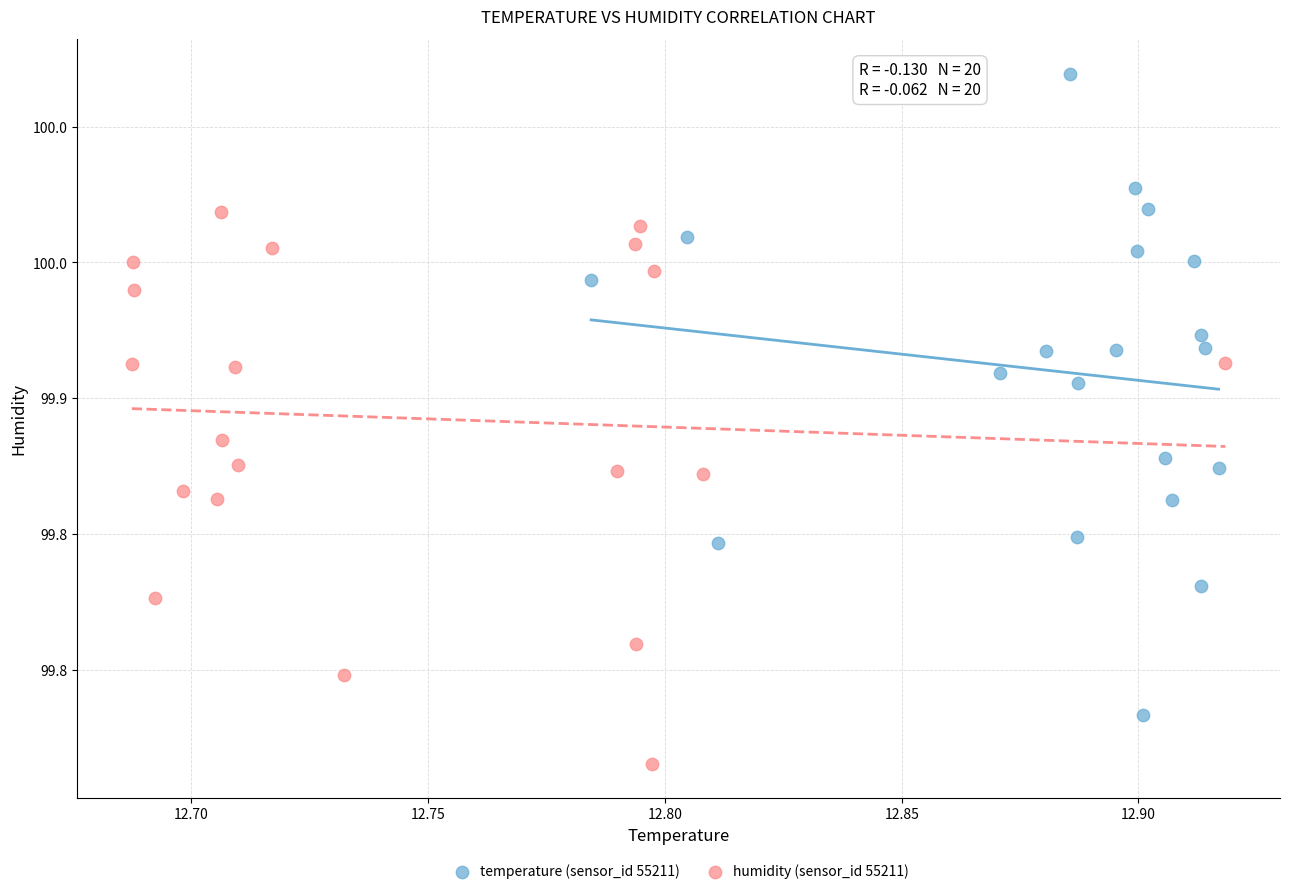

Which series reaches the maximum Y coordinate?

temperature (sensor_id 55211)